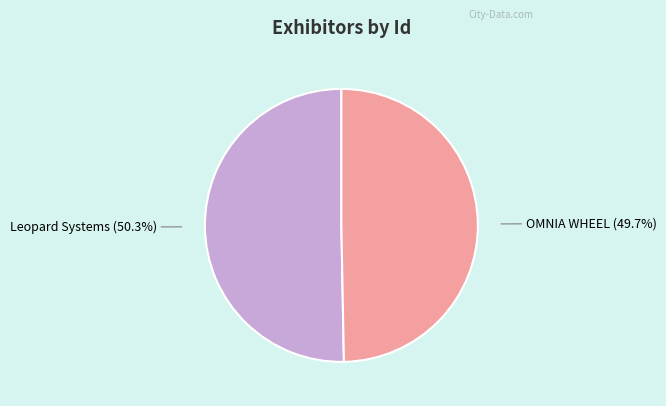

Which has a higher value, Leopard Systems or OMNIA WHEEL?

Leopard Systems